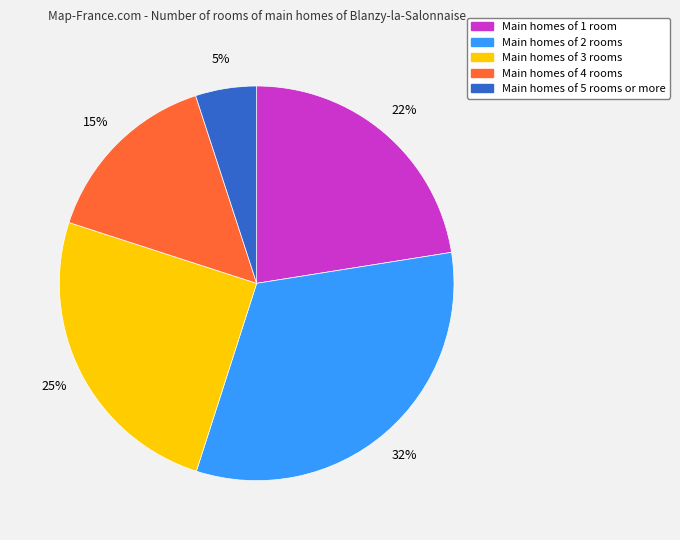

Does any single category account for the majority?

No